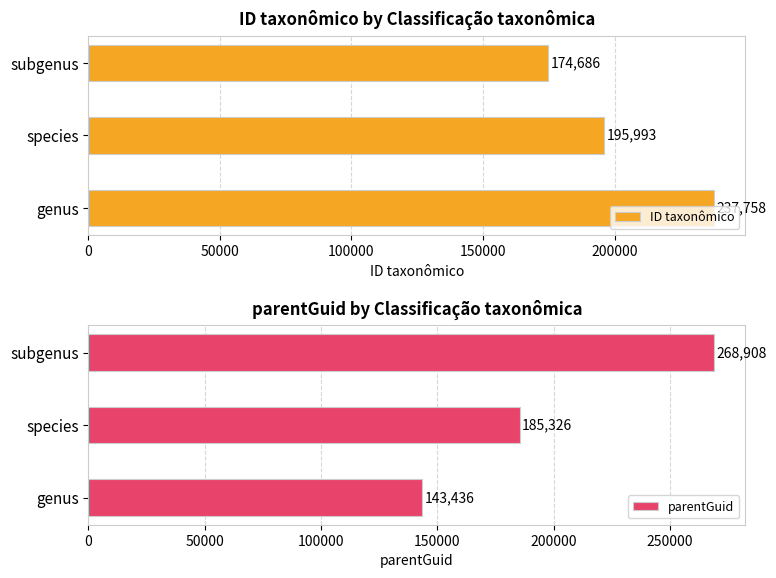

What is the difference between the ID taxonômico values at species and subgenus?

21307